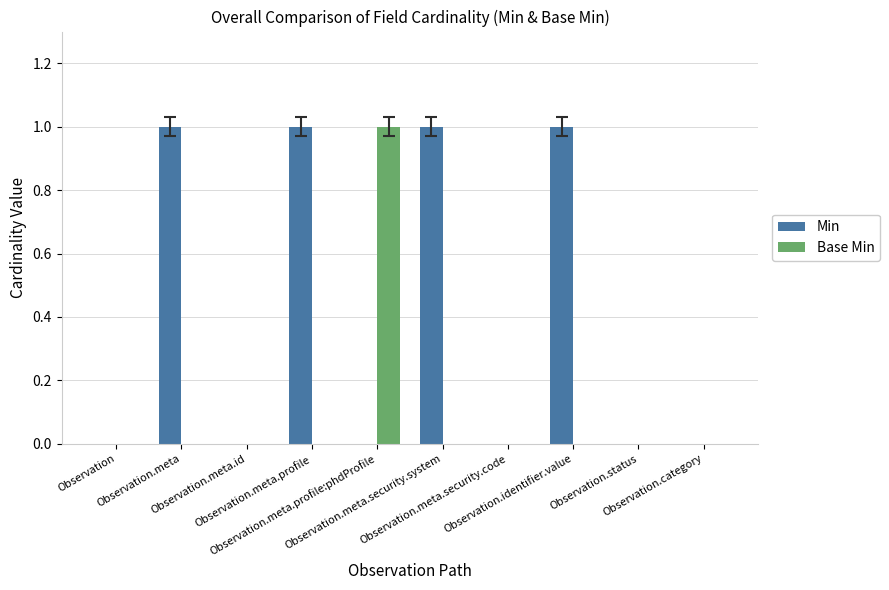

Which series has the largest total across all categories?

Min